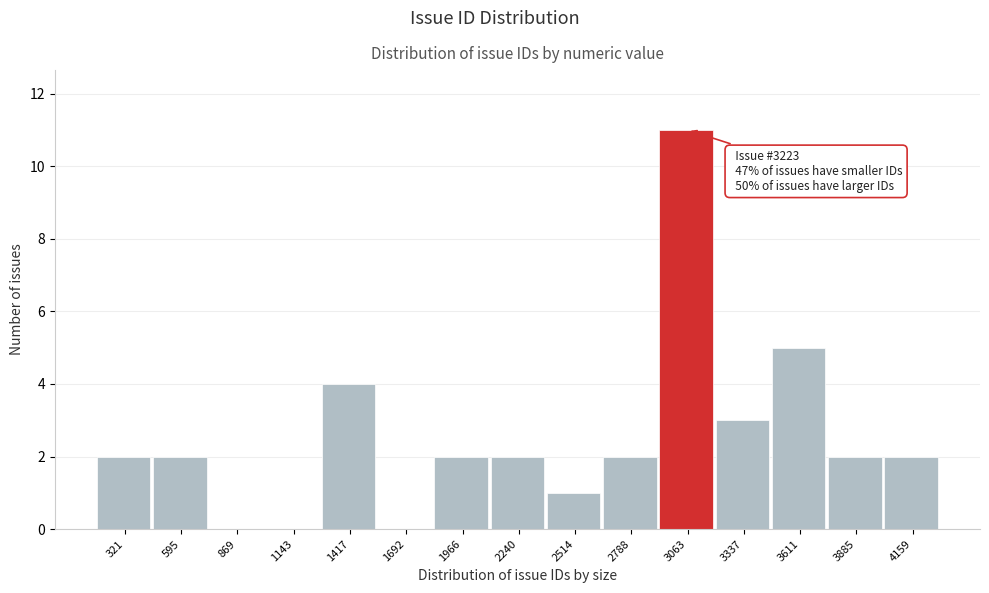

Reading right to left, list all the values displayed in this chart.

4159=2	3885=2	3611=5	3337=3	3063=11	2788=2	2514=1	2240=2	1966=2	1692=0	1417=4	1143=0	869=0	595=2	321=2